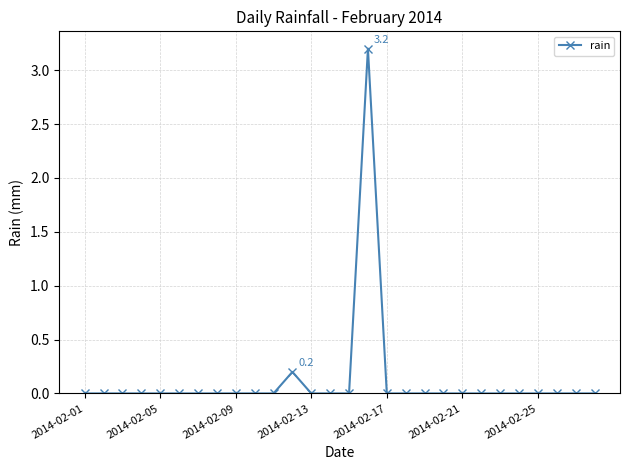

What is the greatest value displayed?

3.2